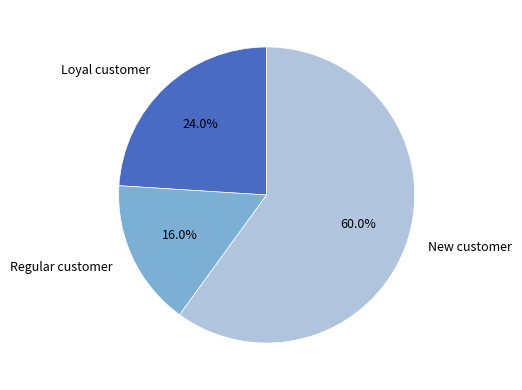

Rank the categories by value from highest to lowest.

New customer, Loyal customer, Regular customer